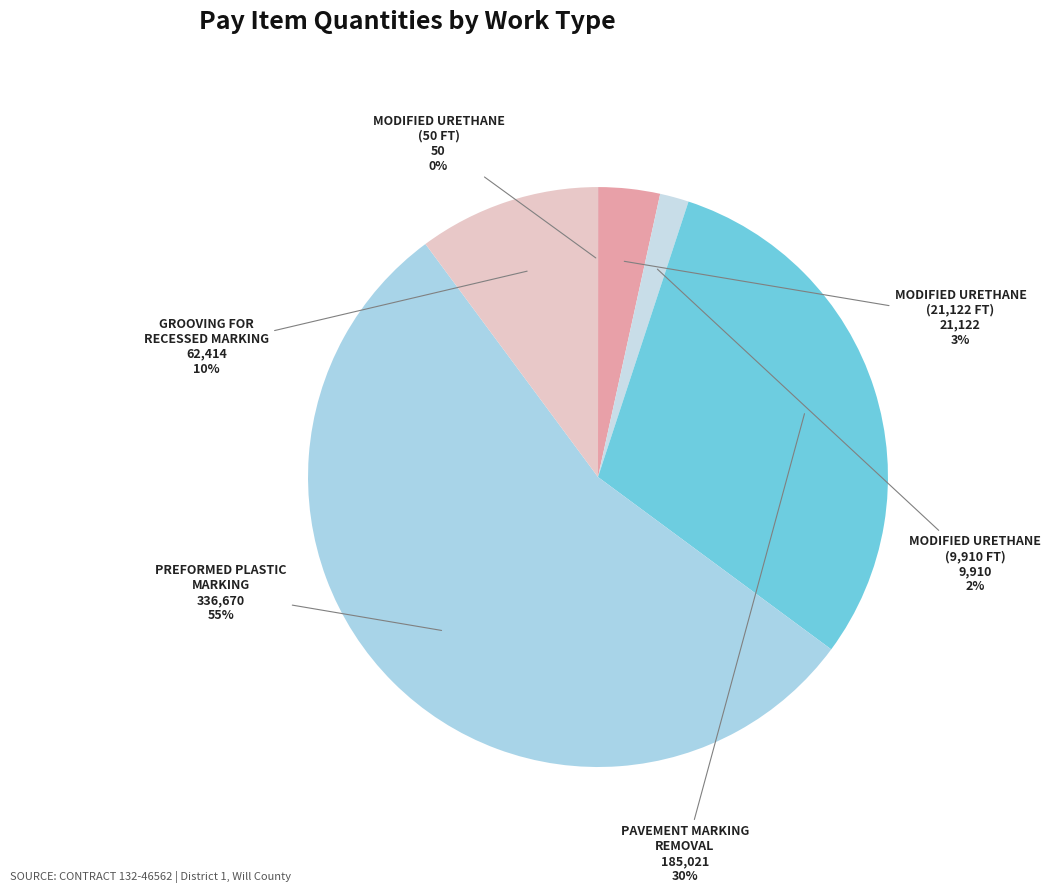

Count the number of slices in the pie.

6